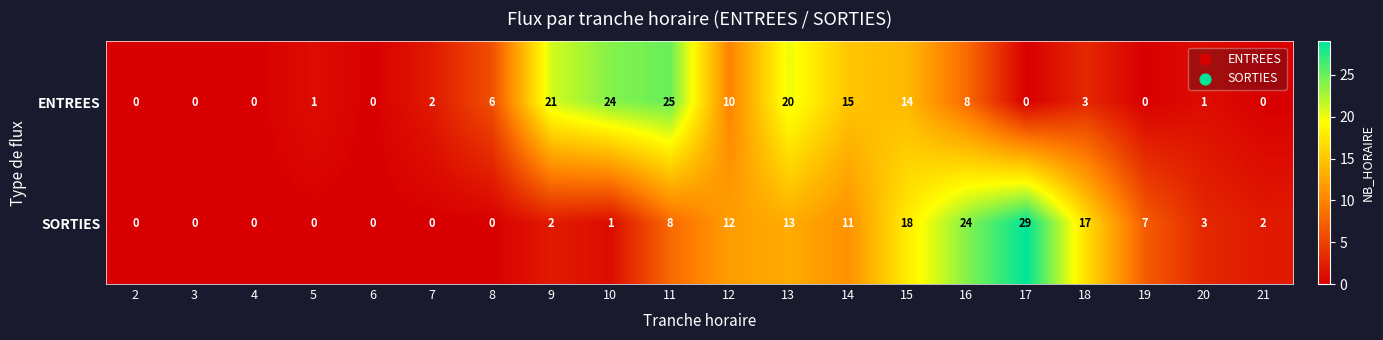

Where is ENTREES nearest to the value 12?

12